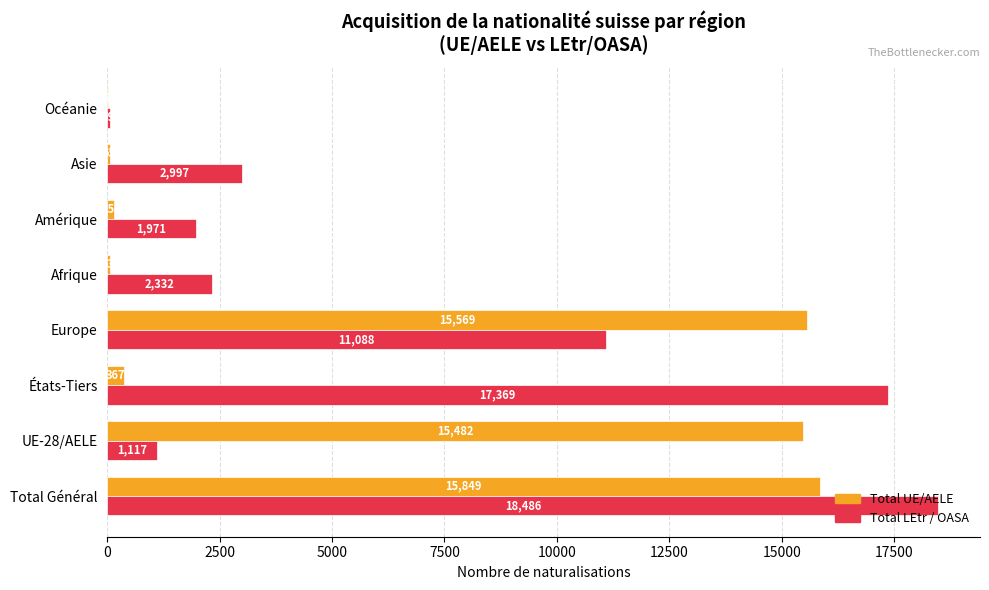

What is the total value across all series at États-Tiers?

17736